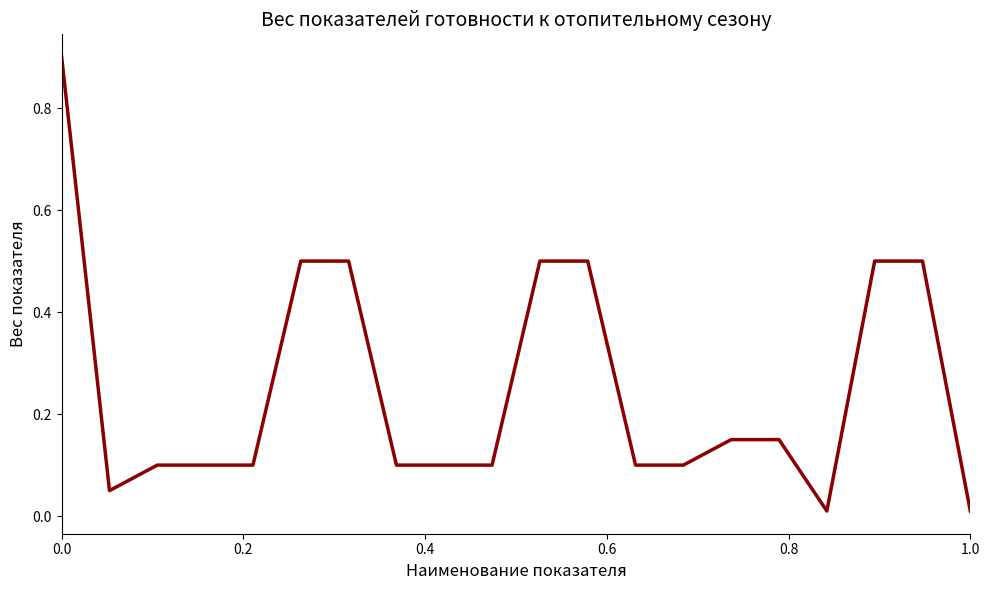

What is the greatest value displayed?

0.9